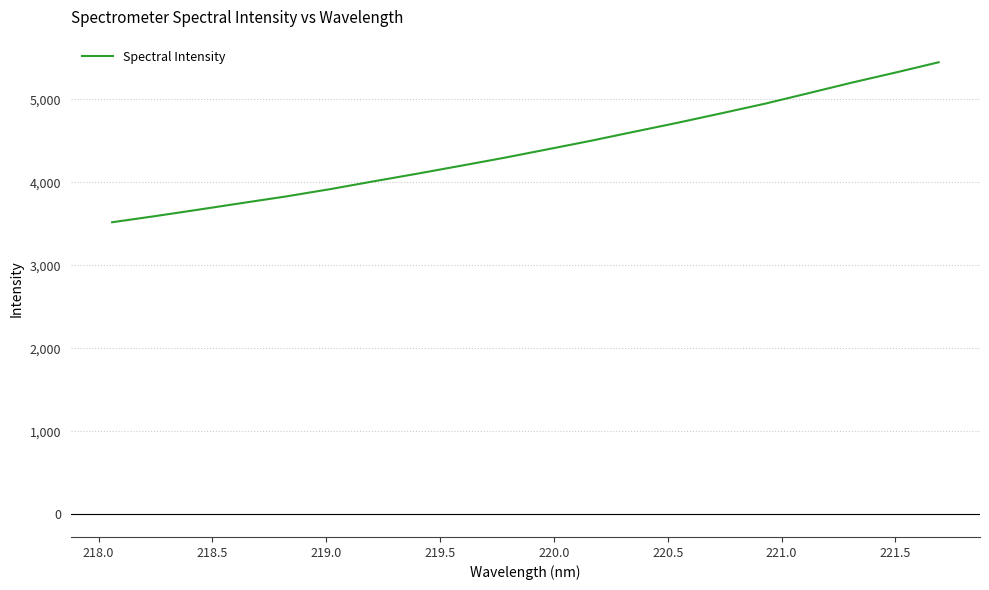

What is the difference between the maximum and second lowest values?

1851.9